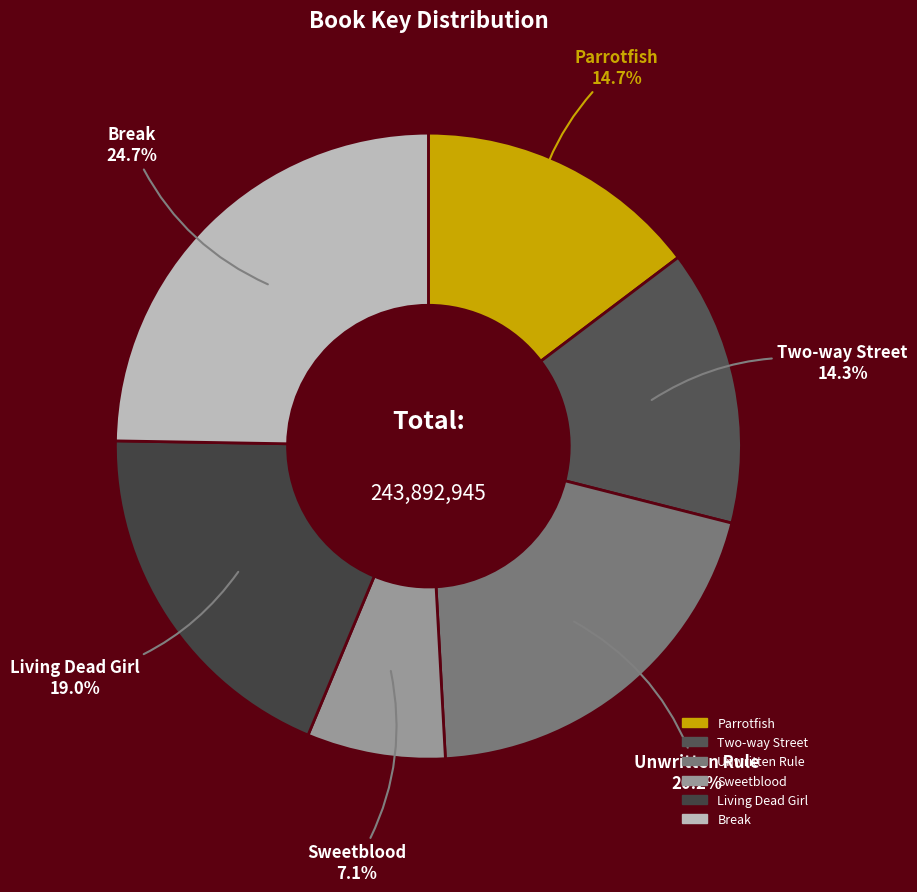

To the nearest percent, what portion does Two-way Street represent?

14%